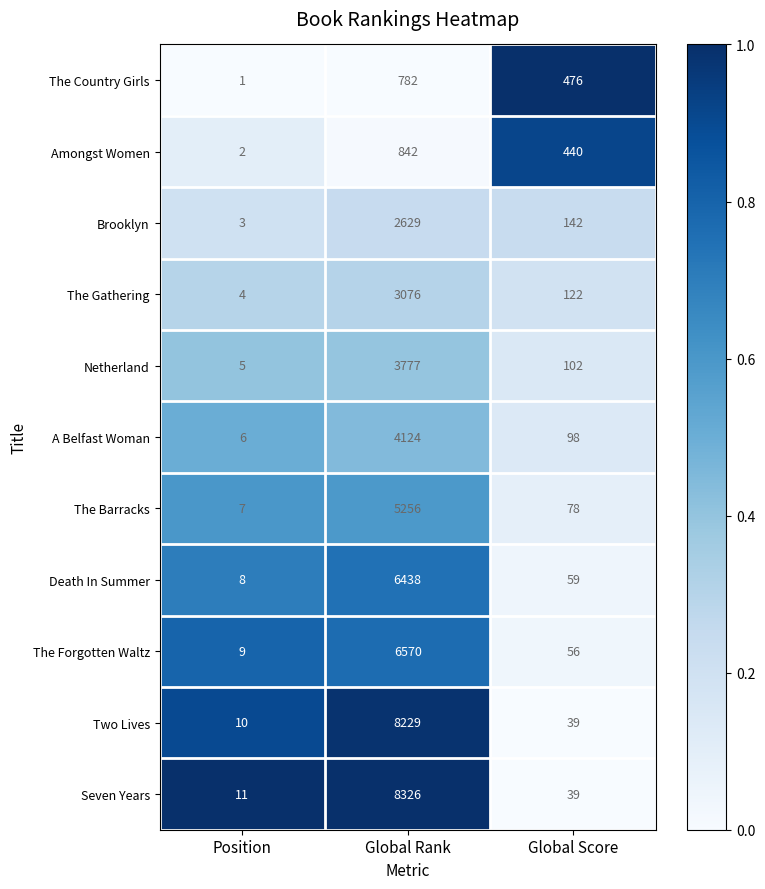

At which label does The Country Girls first exceed 476?

Global Rank